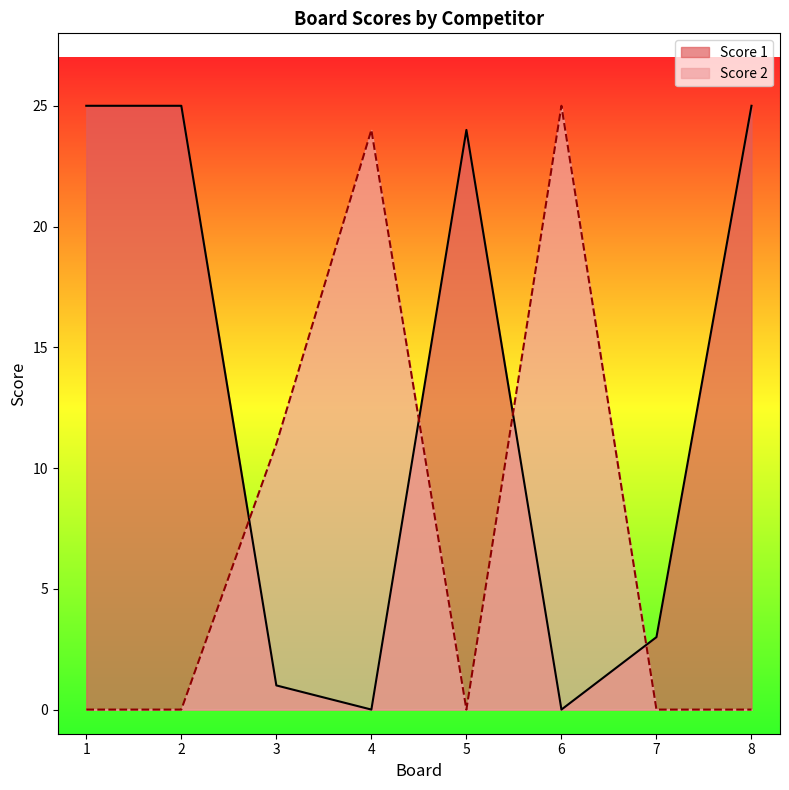

Read the Score 2 value at 4.

24